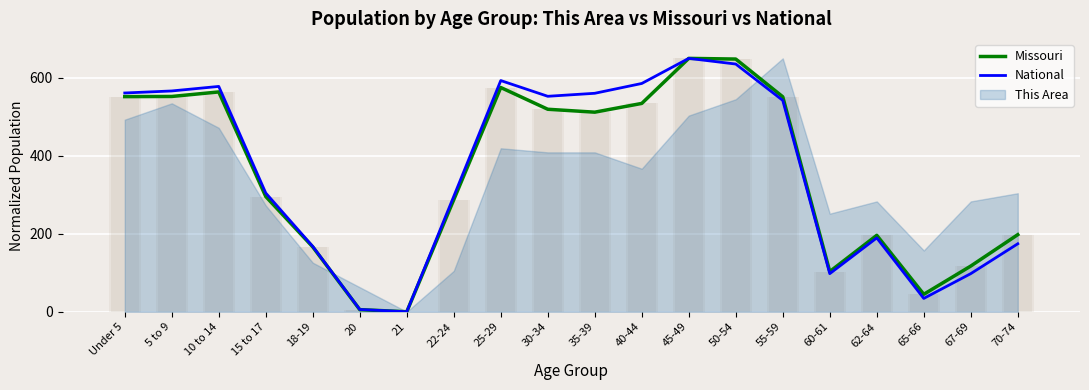

Where is National nearest to the value 325?

15 to 17